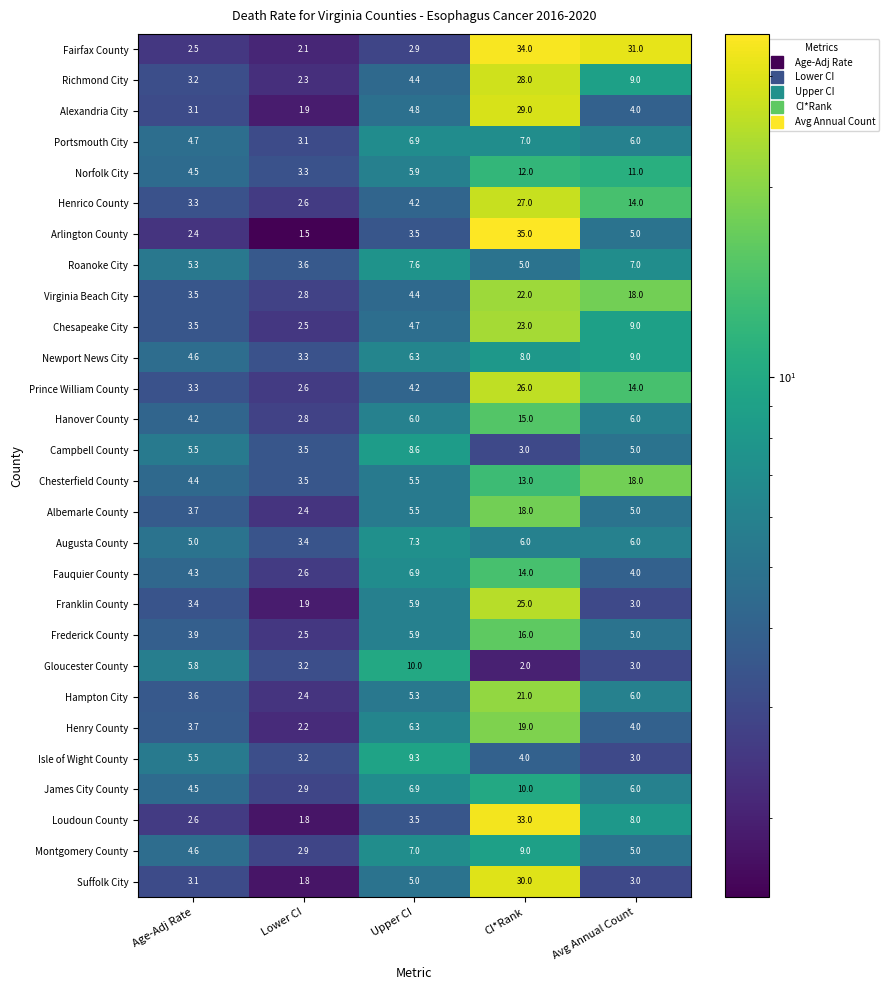

What is the spread (max minus min) of values at CI*Rank?

33.0